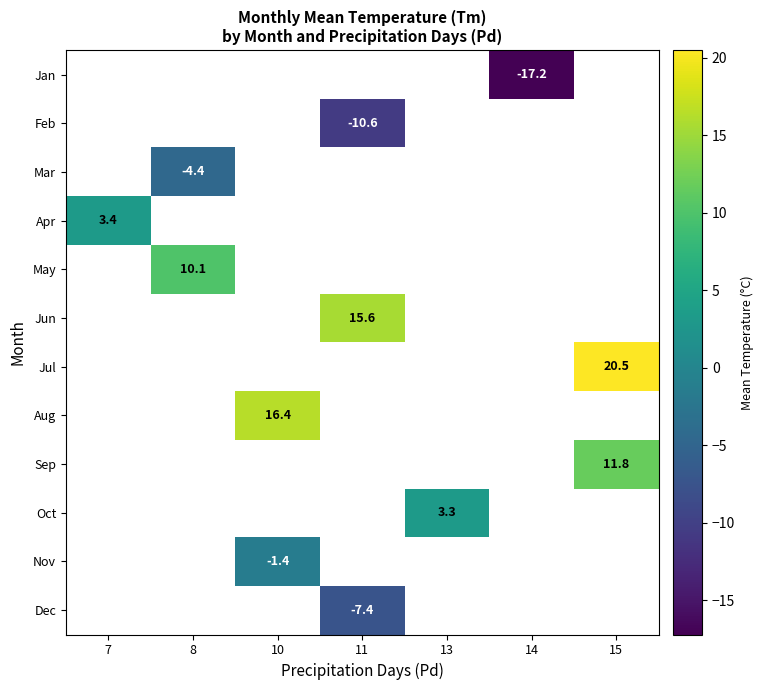

At which category does the chart reach its peak across all series?

15